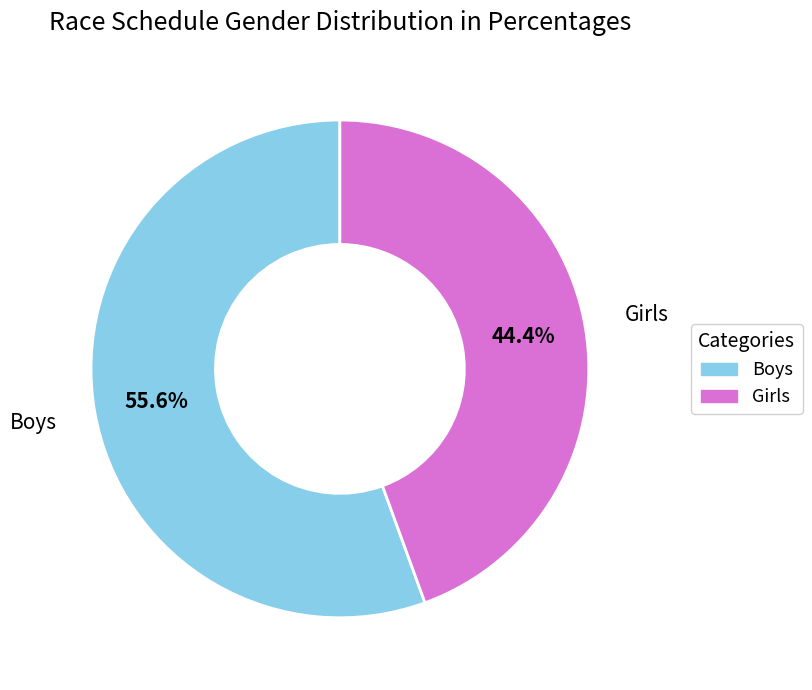

Rank the categories by value from highest to lowest.

Boys, Girls